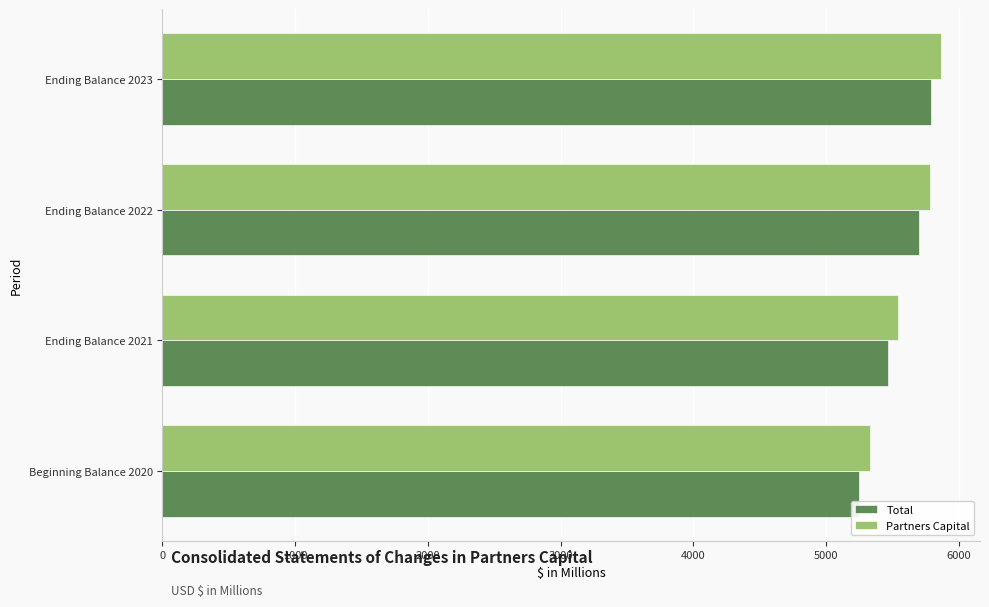

What is the spread (max minus min) of values at Ending Balance 2023?

76.6